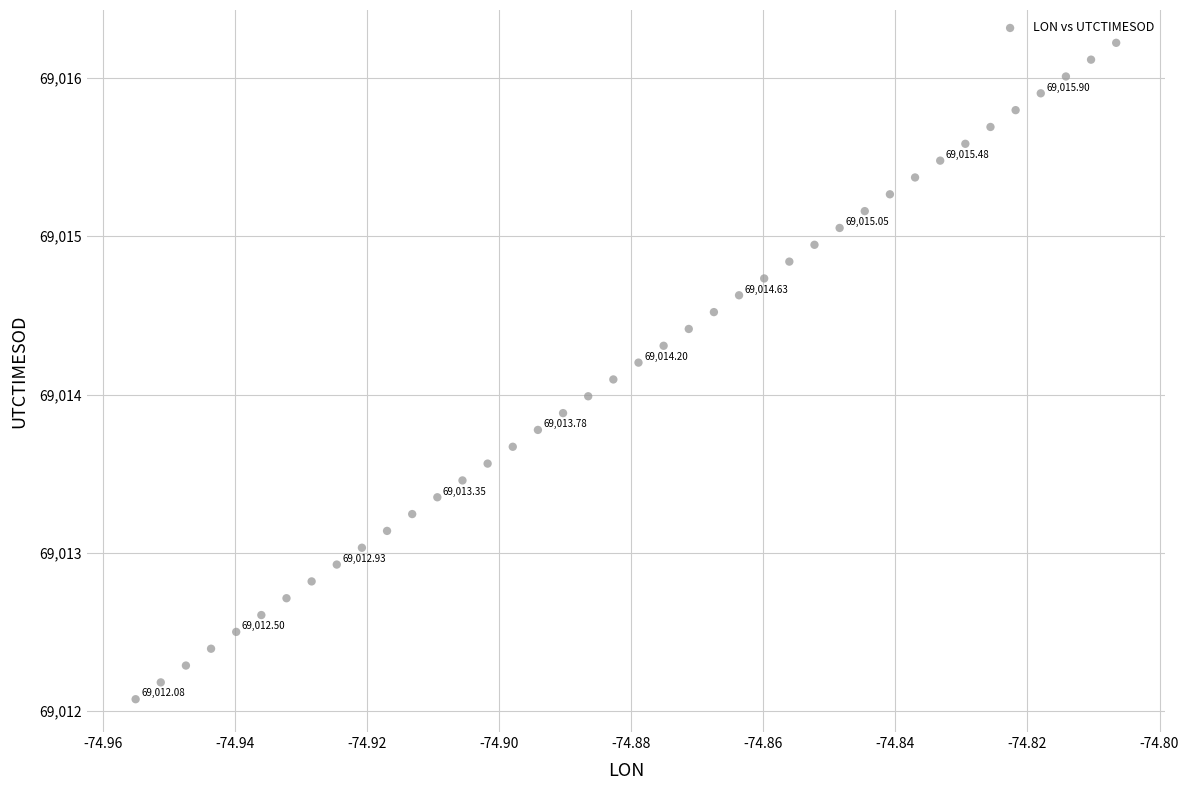

What is the range of Y values (max minus min)?

4.1